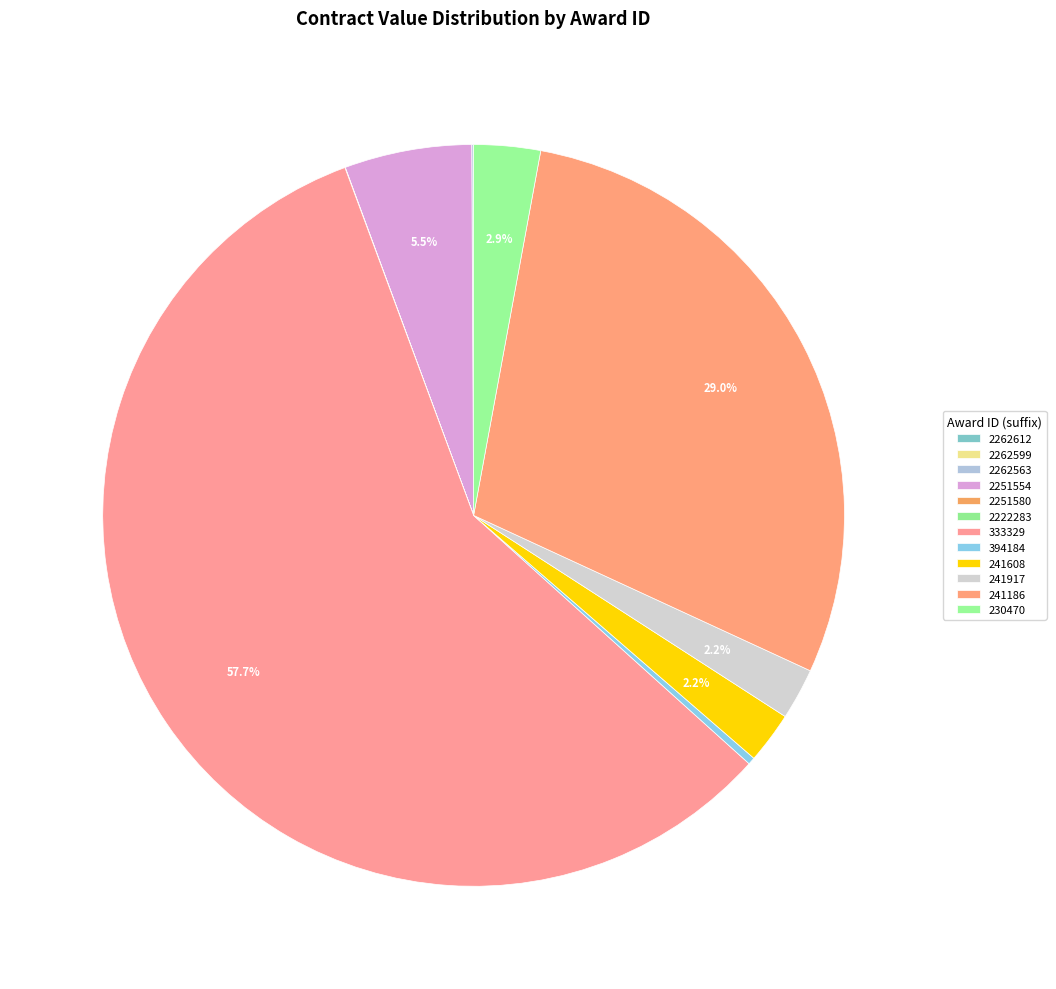

Which slice is the smallest?

PC-012NCD001-E419-2019-2222283